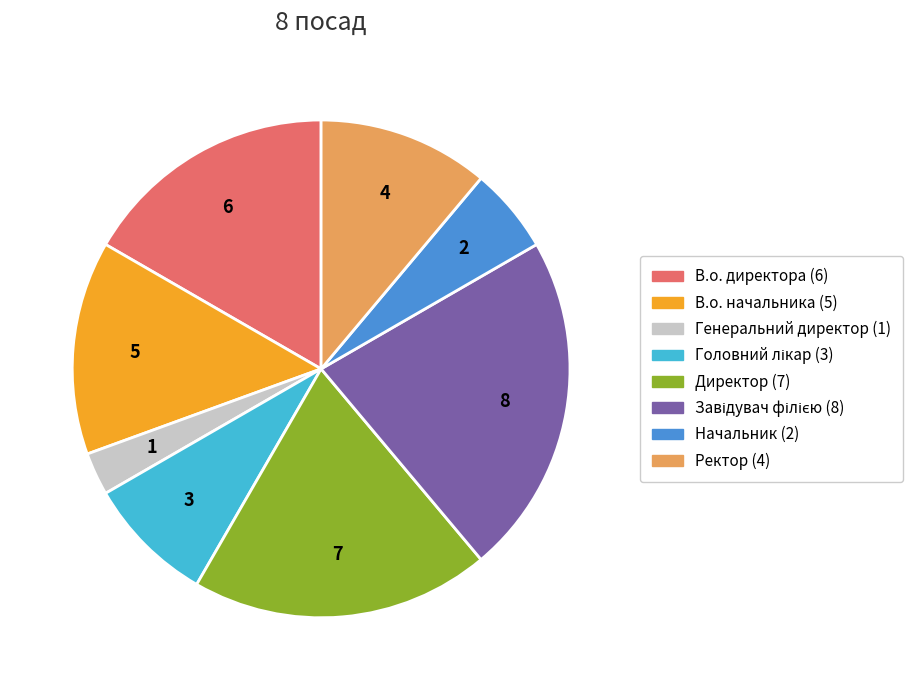

Which category has the smallest portion of the pie?

Генеральний директор